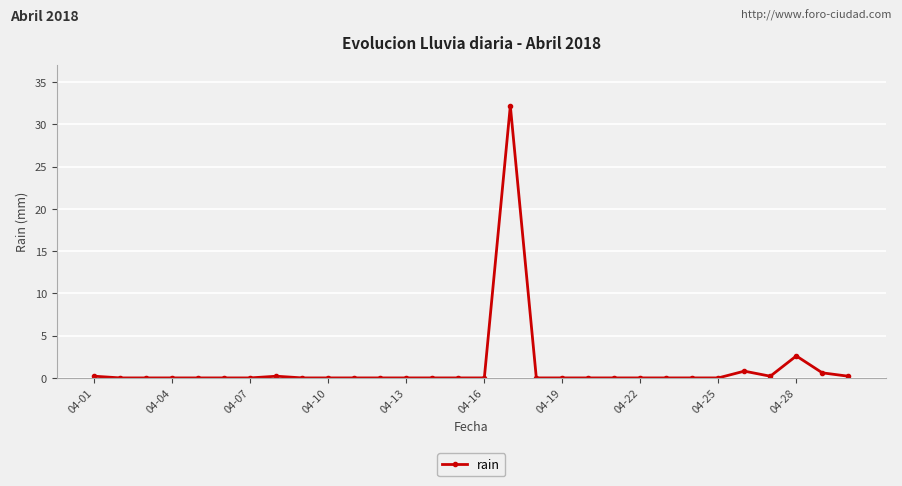

True or false: there are more than 0 points higher than both neighbors.

True